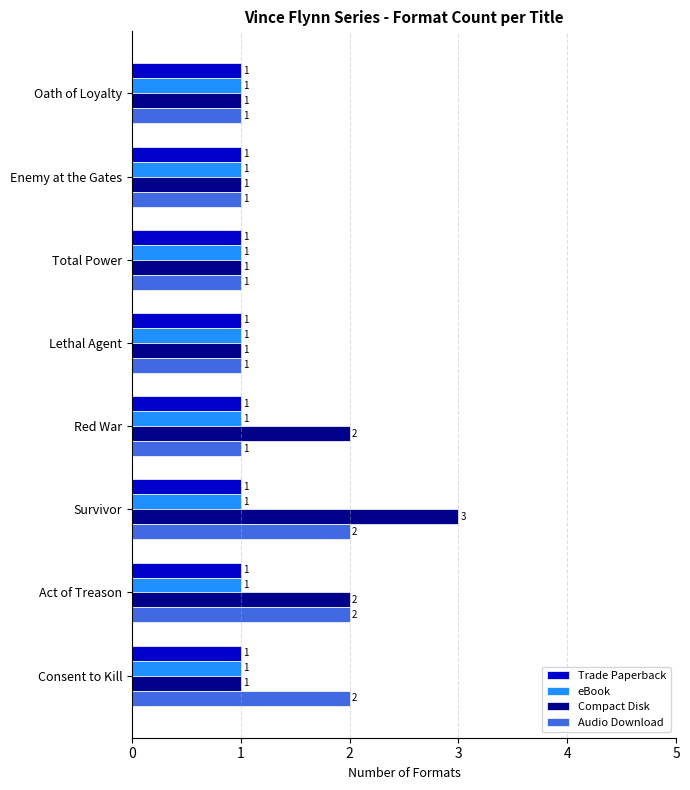

What is the difference between the second highest and minimum values in the Compact Disk series?

1